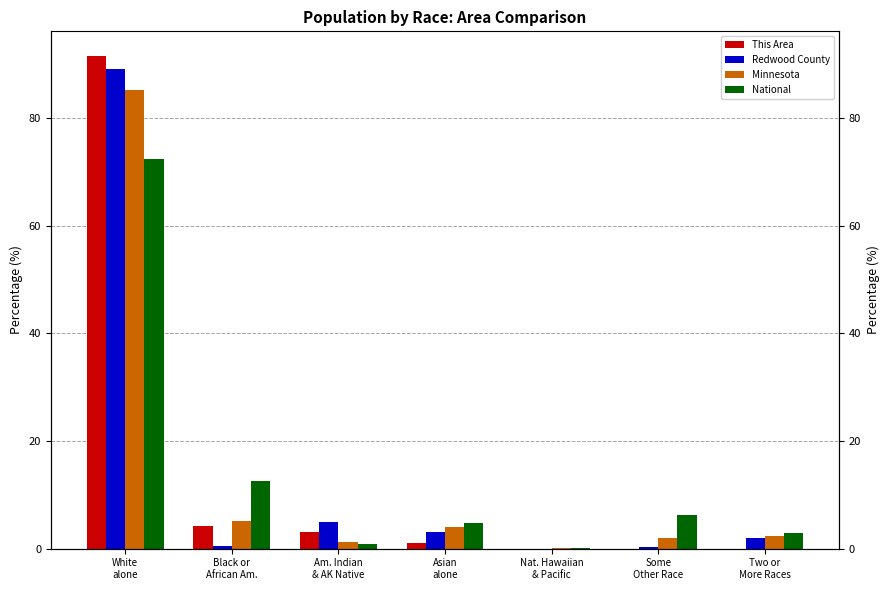

What is the average value of the This Area series?

14.3